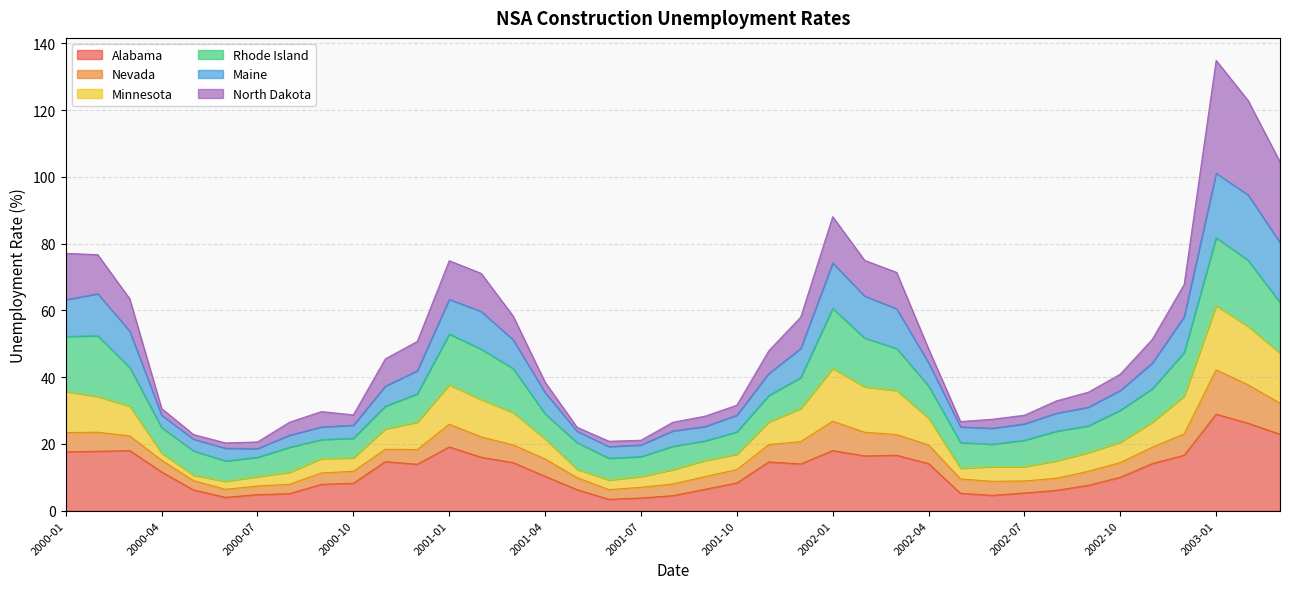

What is the lowest value of the Alabama series?

3.4